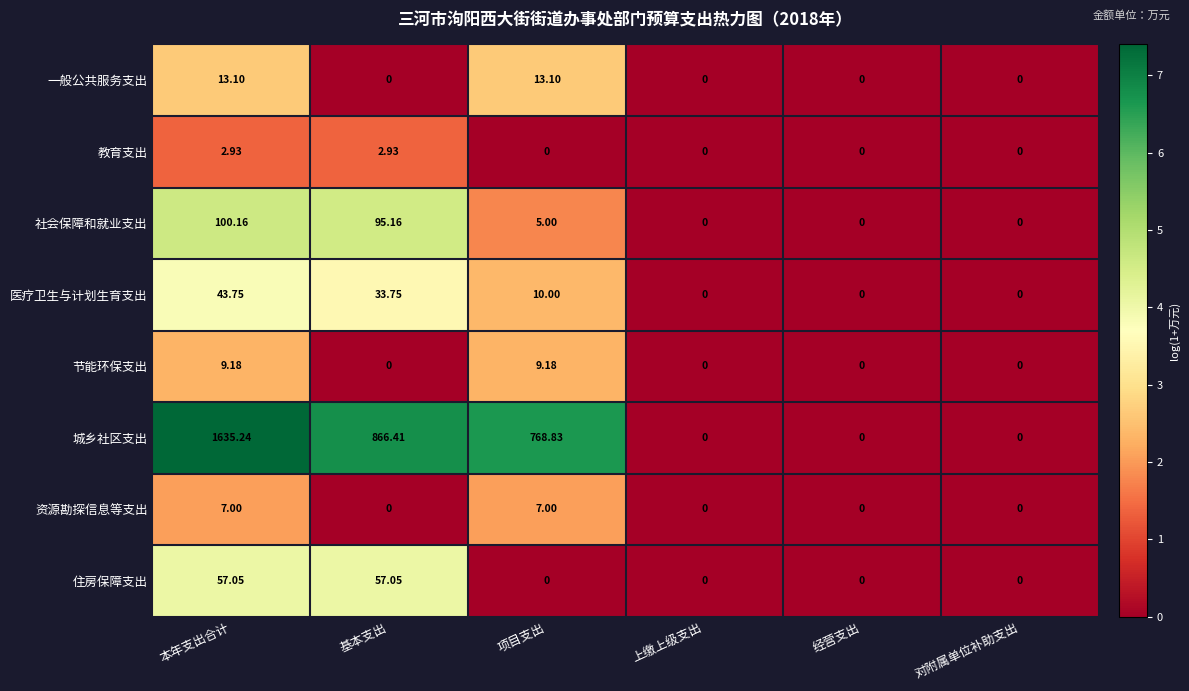

Which series has the largest range (max minus min)?

城乡社区支出